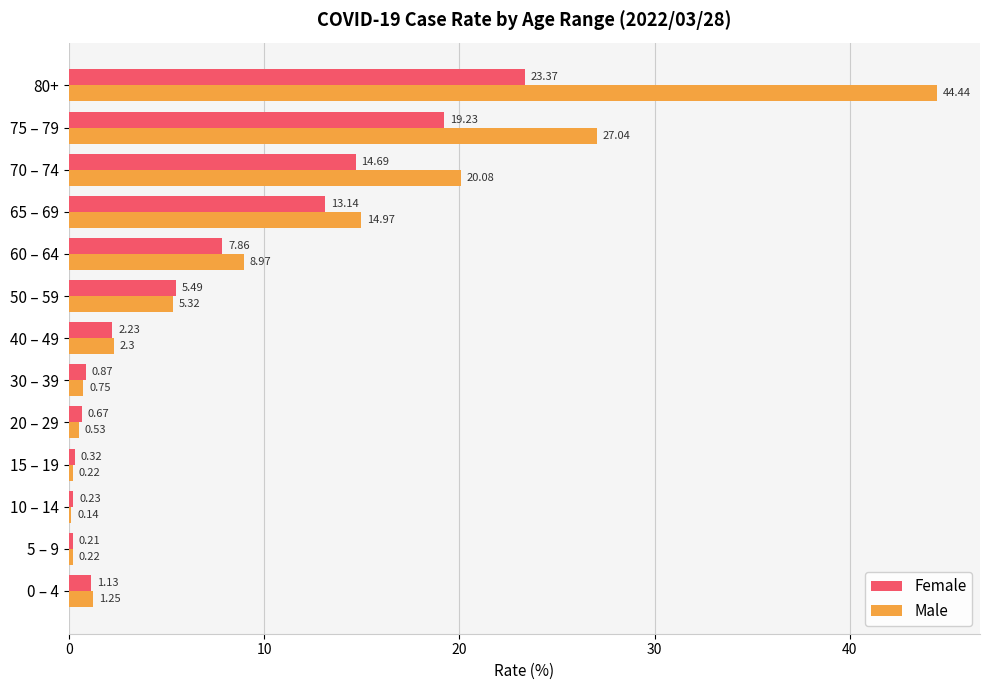

Rank the categories by Female value from highest to lowest.

80+, 75 – 79, 70 – 74, 65 – 69, 60 – 64, 50 – 59, 40 – 49, 0 – 4, 30 – 39, 20 – 29, 15 – 19, 10 – 14, 5 – 9